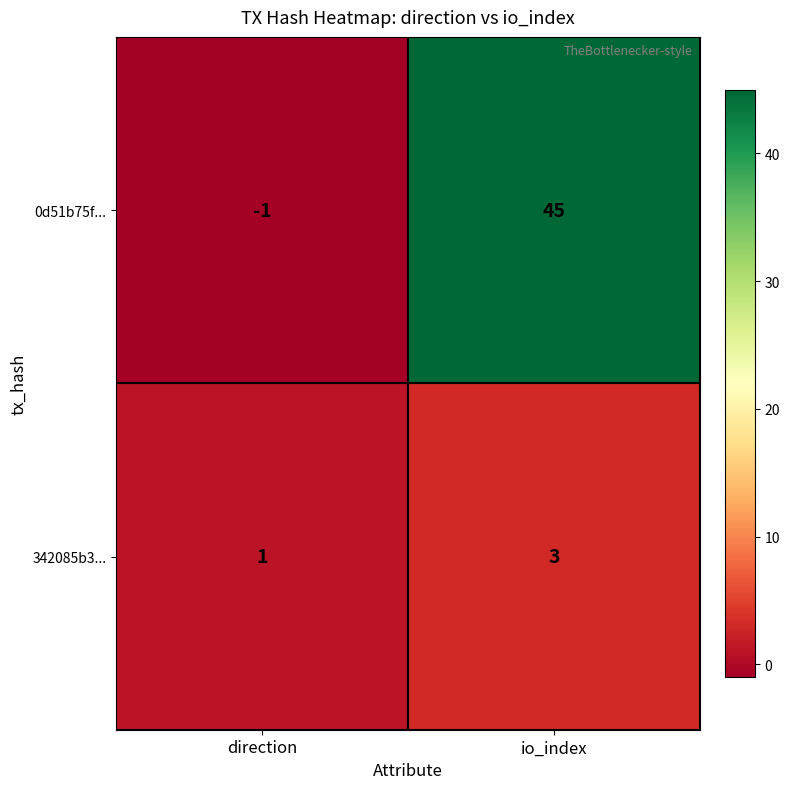

List the series in order of their overall mean, highest first.

0d51b75f..., 342085b3...